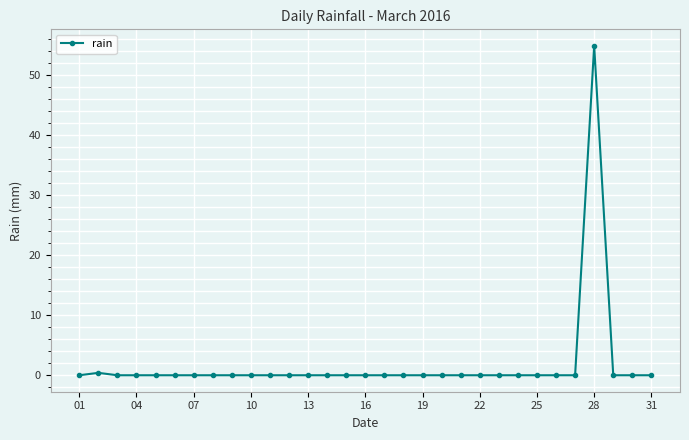

True or false: there are more than 0 points higher than both neighbors.

True